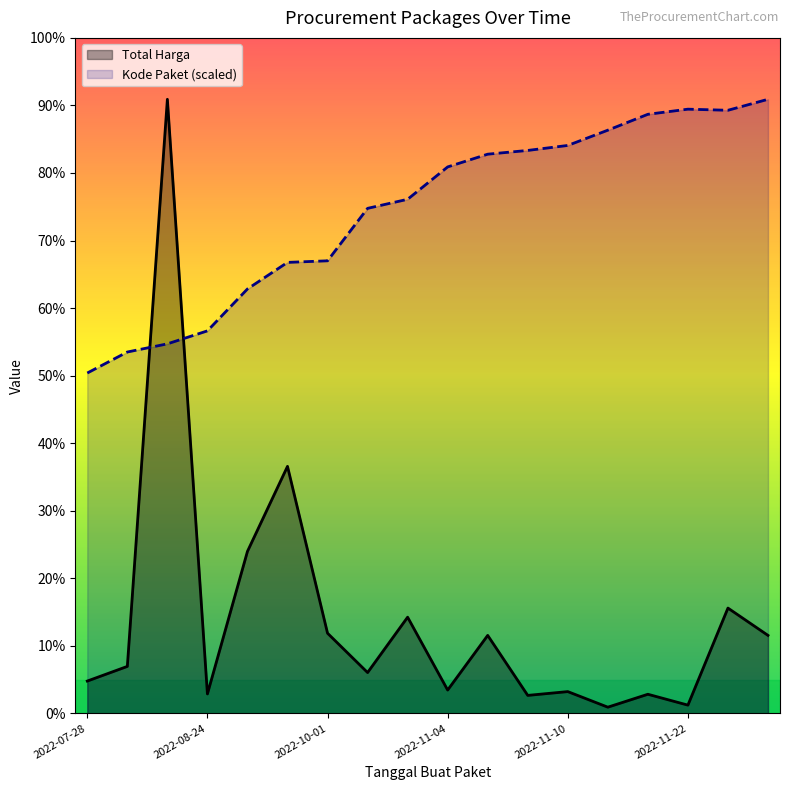

Which series has the widest spread of values?

Total Harga